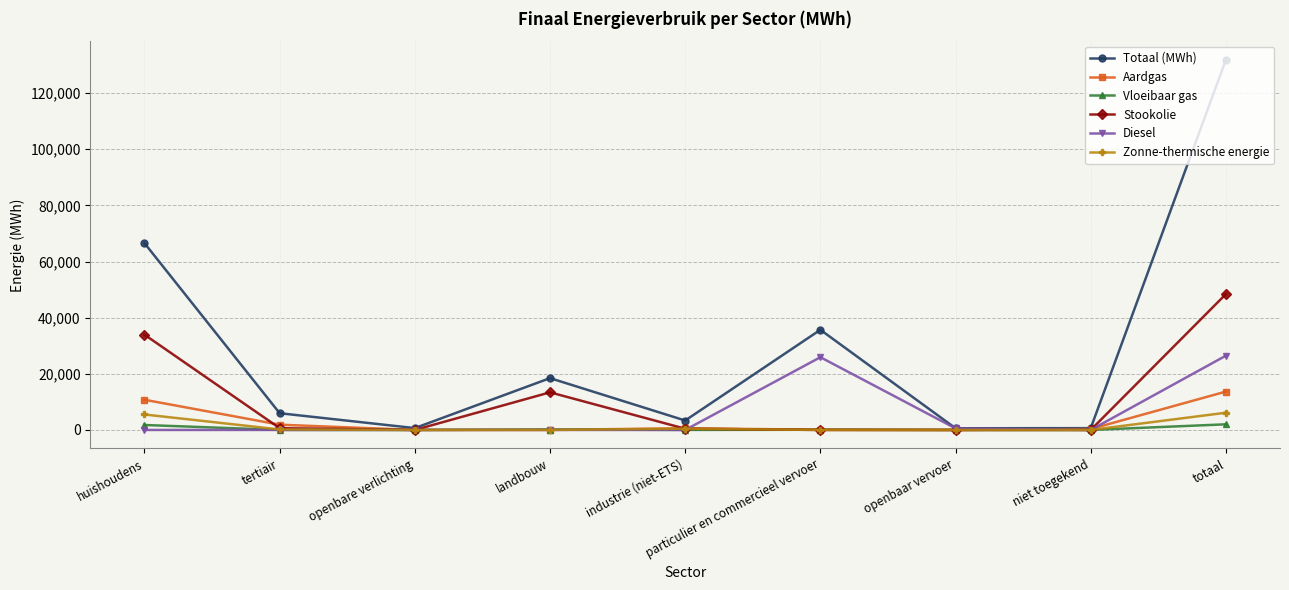

What is the label of the 4th point from the right?

particulier en commercieel vervoer